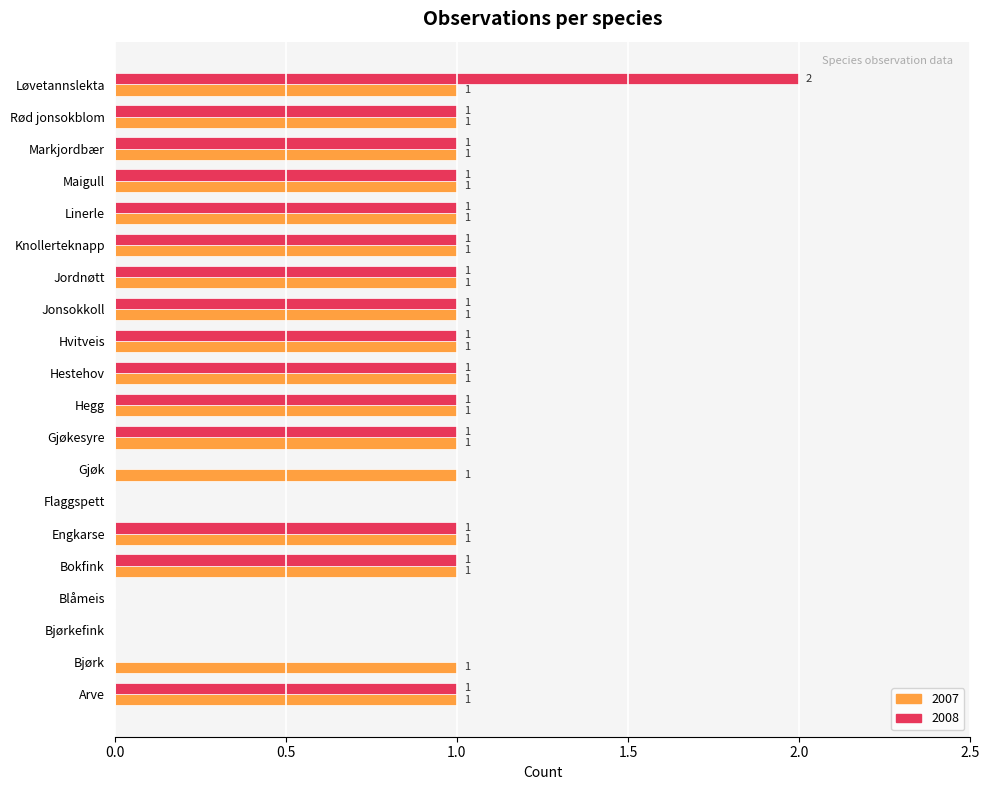

Which series has the largest range (max minus min)?

2008